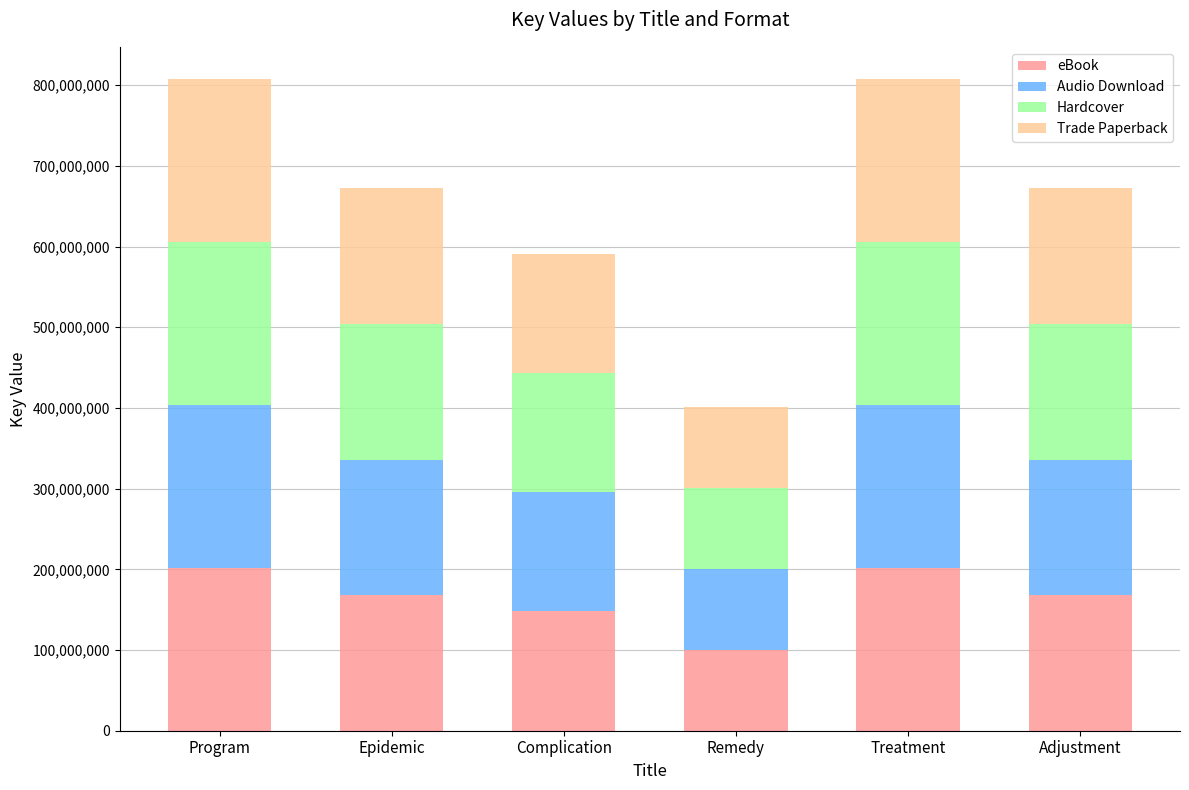

Which category has the lowest value in the eBook series?

Remedy